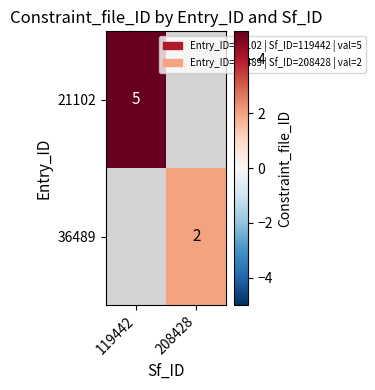

Is it true that 21102 equals 5 at 119442?

True